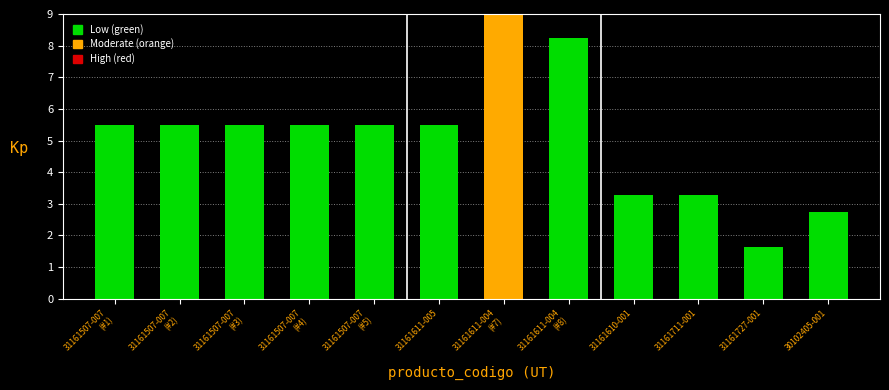

True or false: the data shows 0.7 at 30102405-001.

False